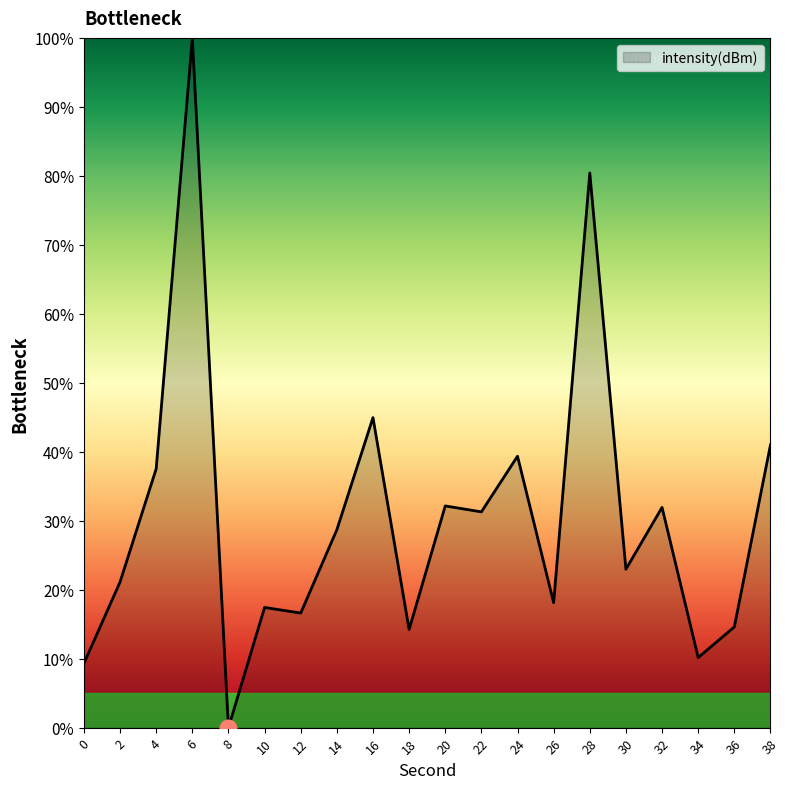

Is it true that the value at 36 is 14.6?

True